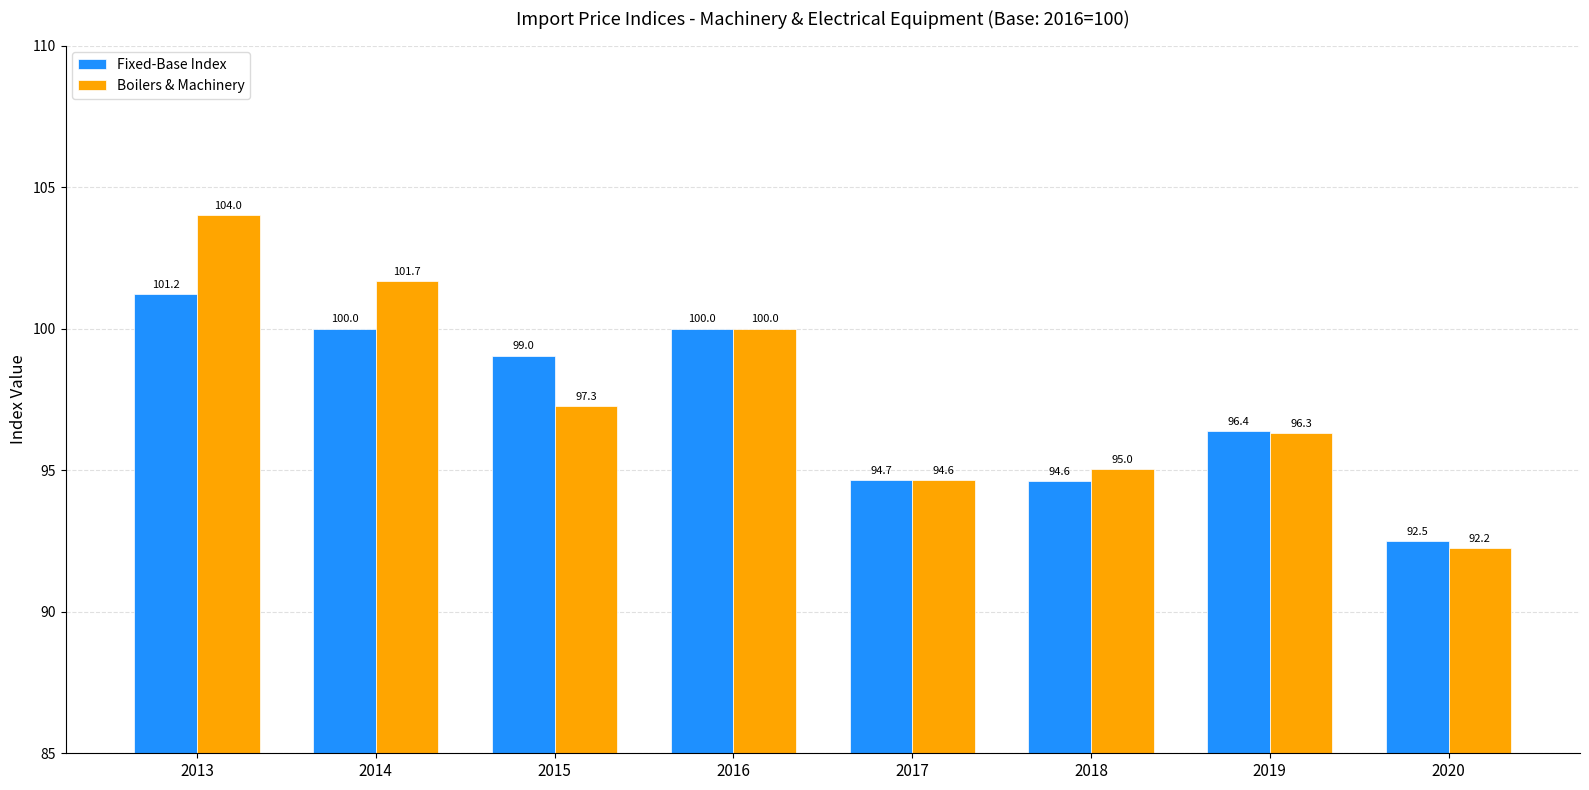

What is the difference between the maximum and minimum values in the Boilers & Machinery series?

11.8